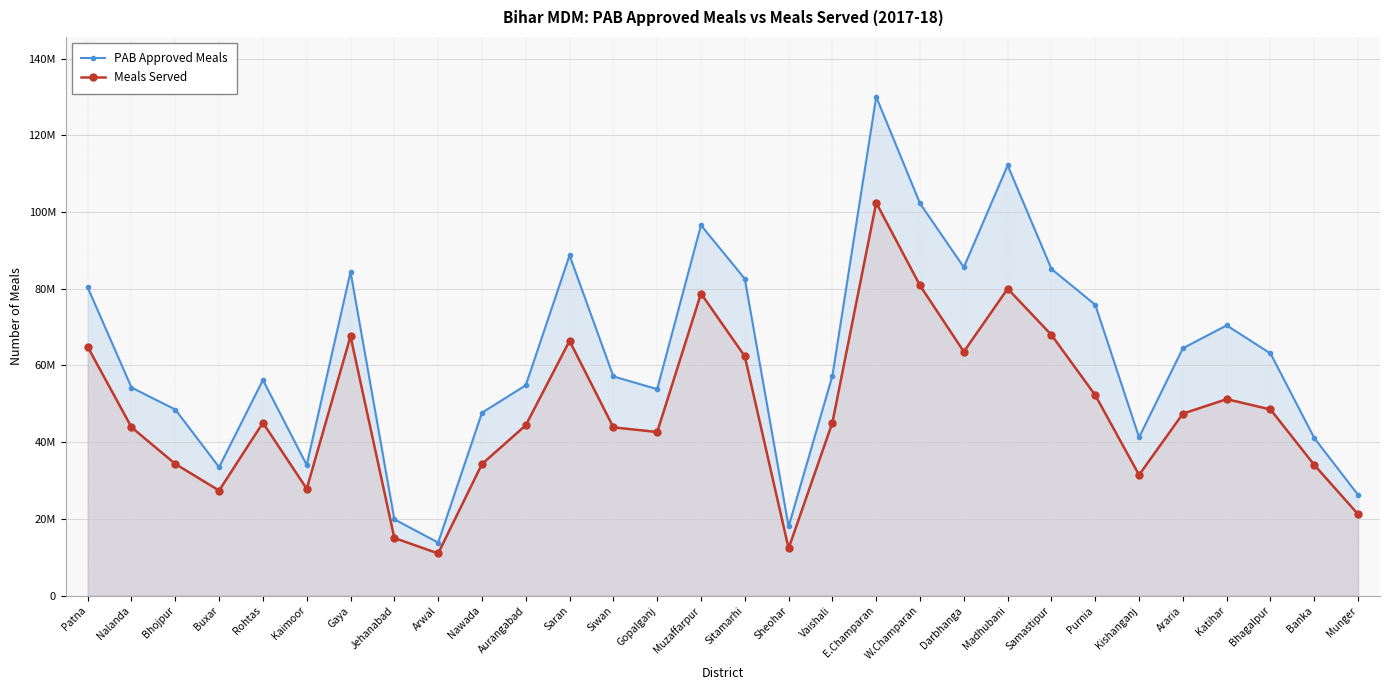

Which label corresponds to the smallest value in the chart?

Arwal